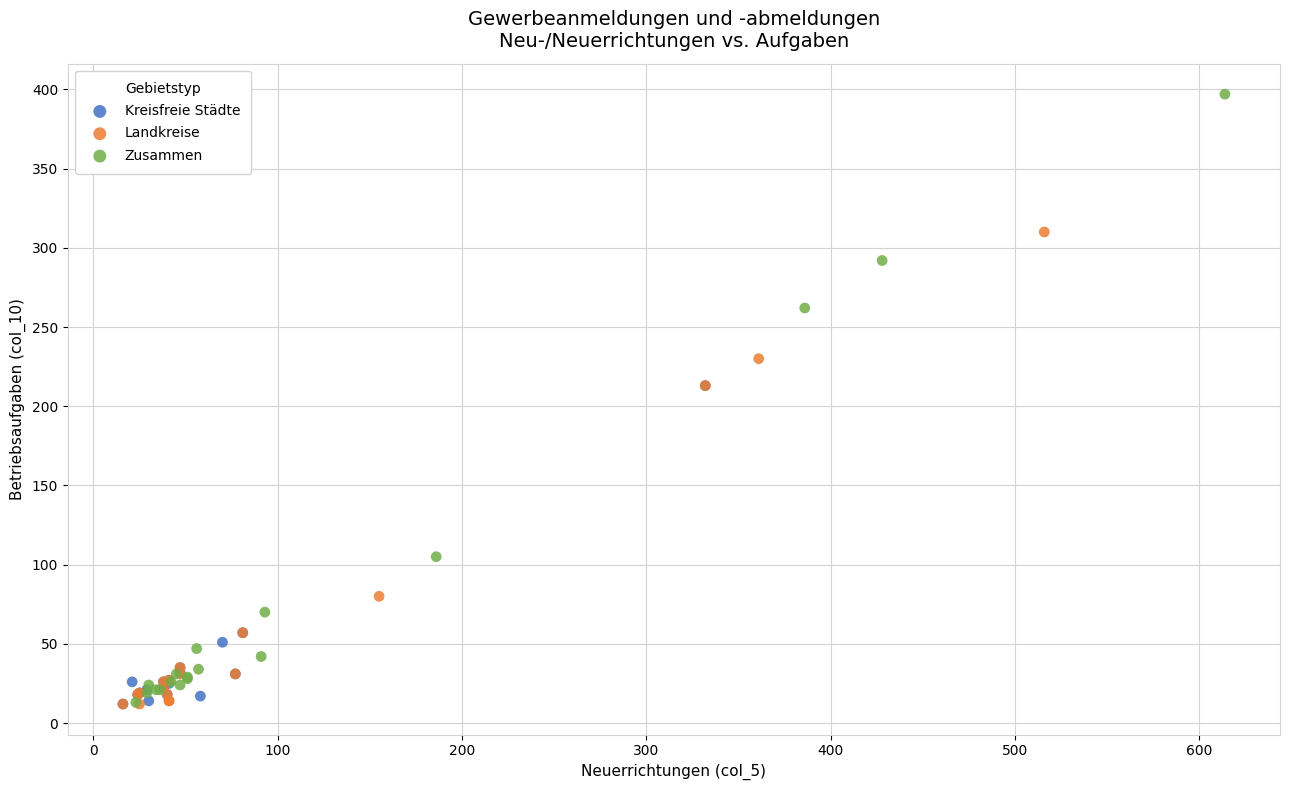

Which series has the largest Y range (max minus min)?

Zusammen